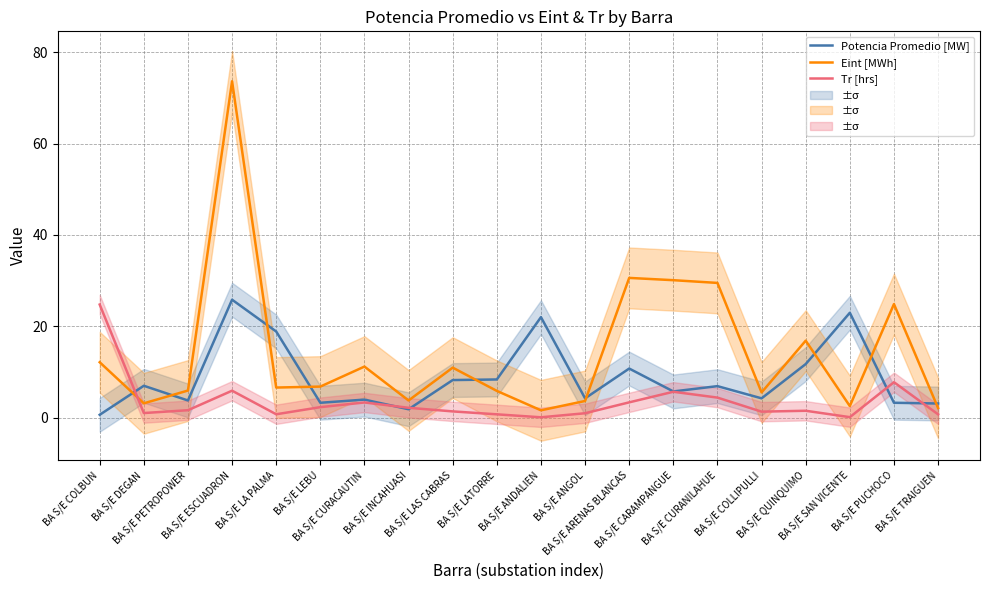

The value of Potencia Promedio [MW] at BA S/E ESCUADRON is 25.8. True or false?

True